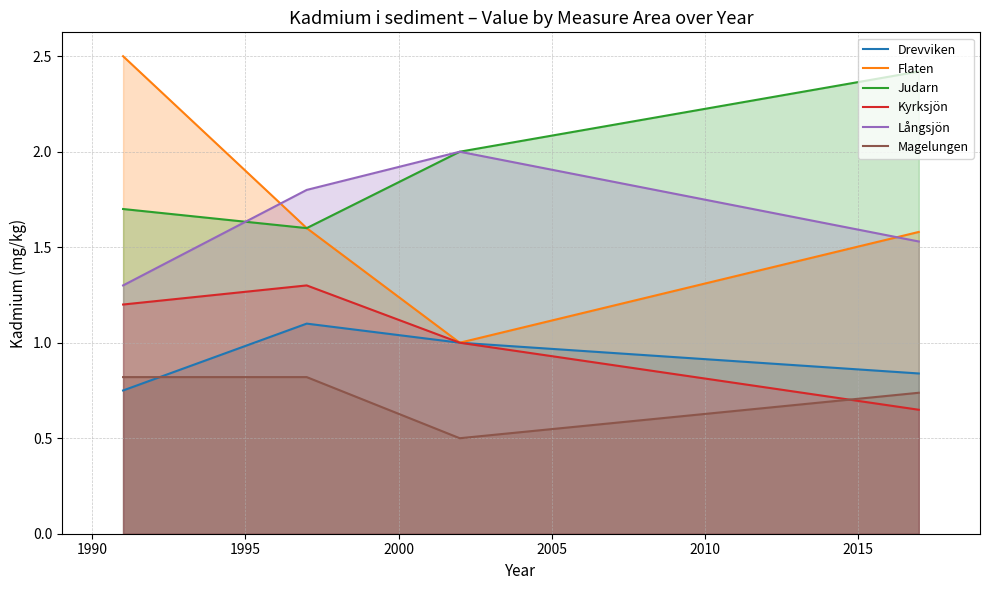

Which series has the widest spread of values?

Flaten